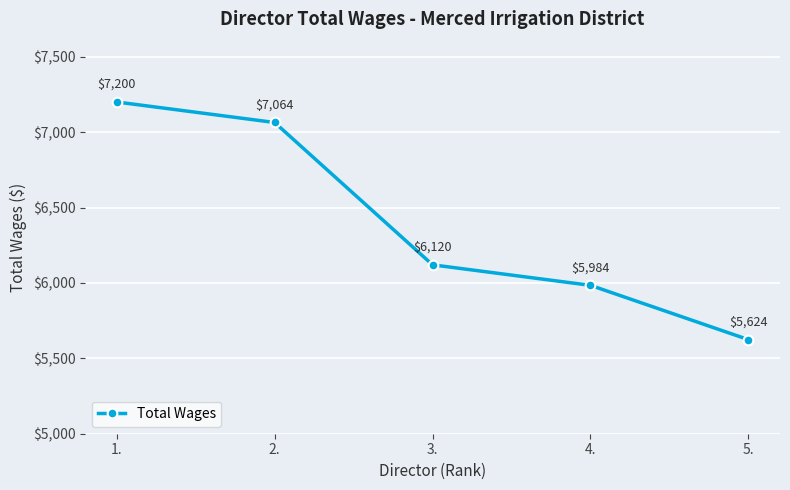

What value does the data have at 2., to the nearest 50?

7050